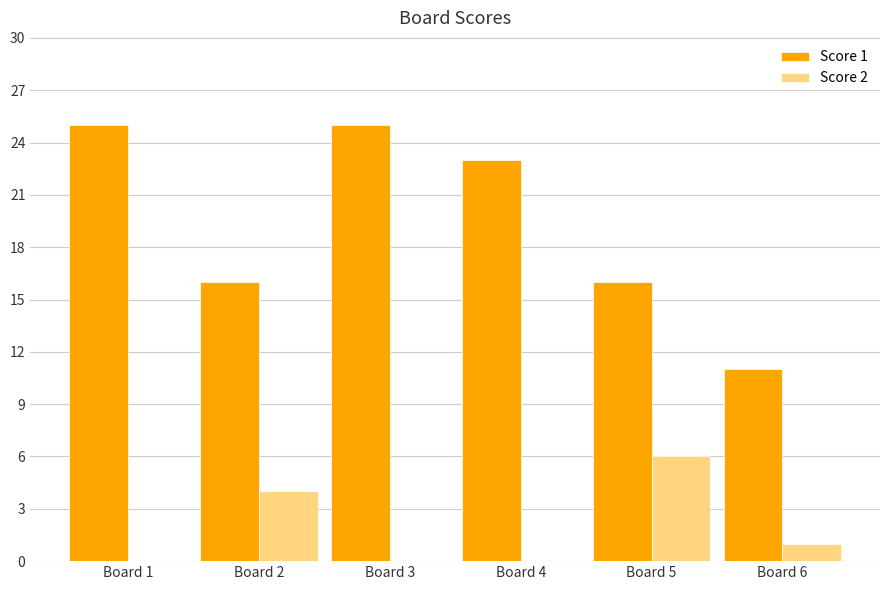

At which label is Score 2 closest to 3?

Board 2